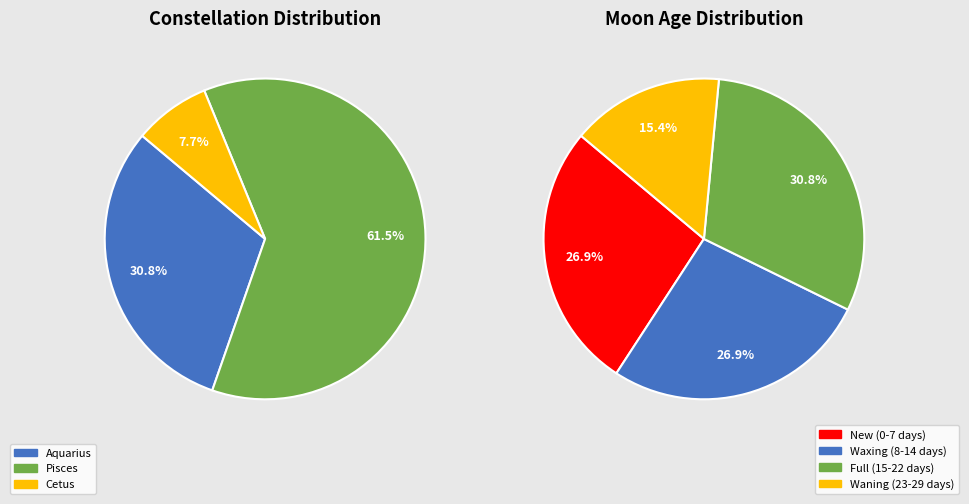

Between Pisces and Cetus, which is larger?

Pisces